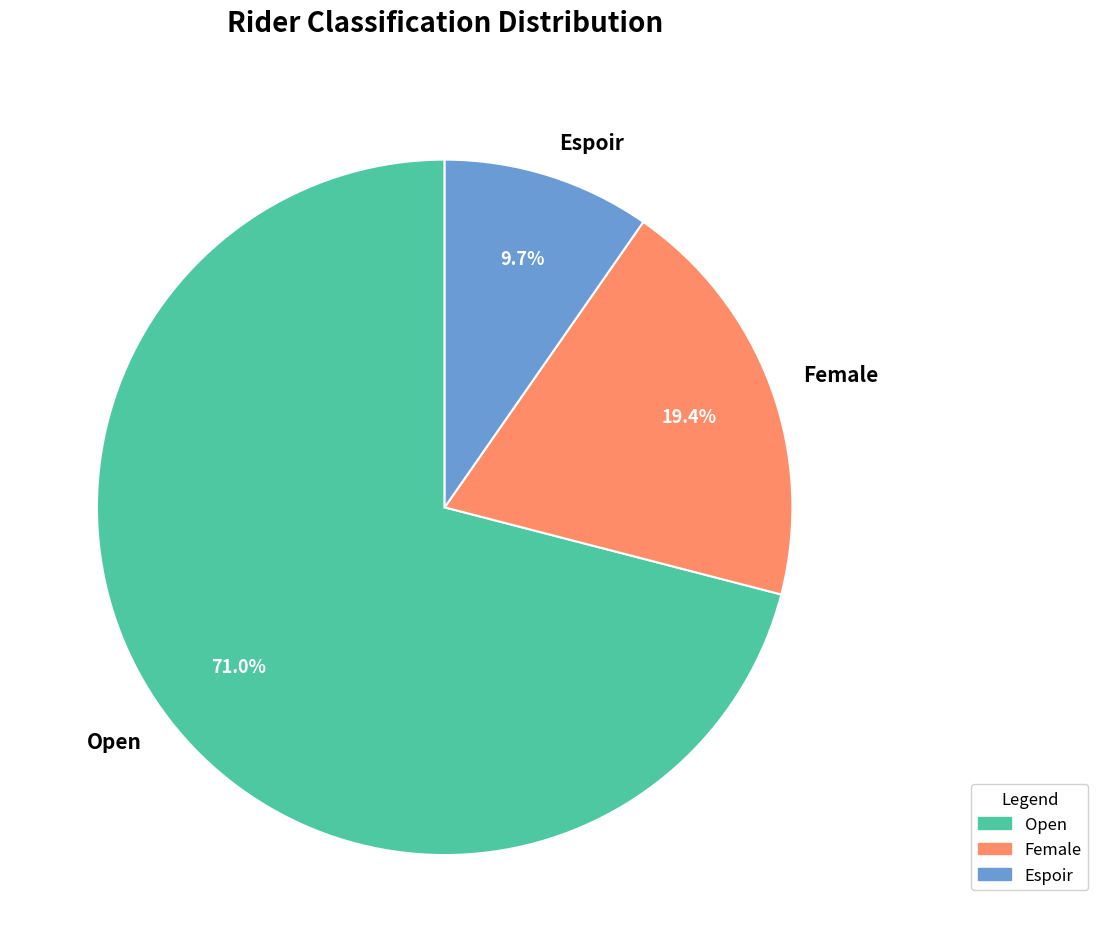

To the nearest percent, what is the average slice percentage?

33%